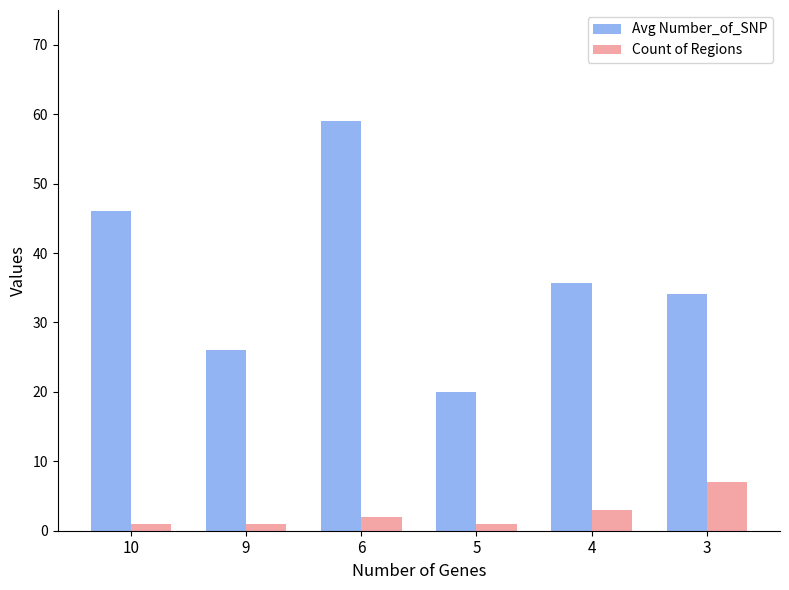

What is the value of the Avg Number_of_SNP bar at the 2nd from the left?

26.0